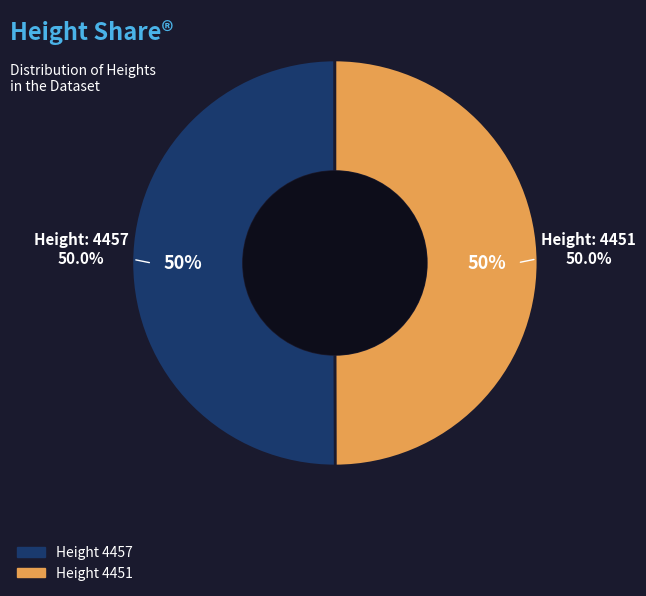

To the nearest percent, what percentage of the pie is 4457?

50%